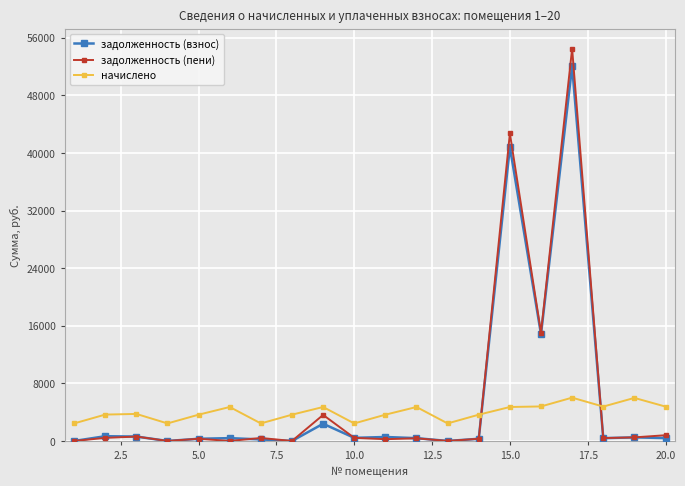

True or false: задолженность (пени) and начислено intersect in this chart.

True